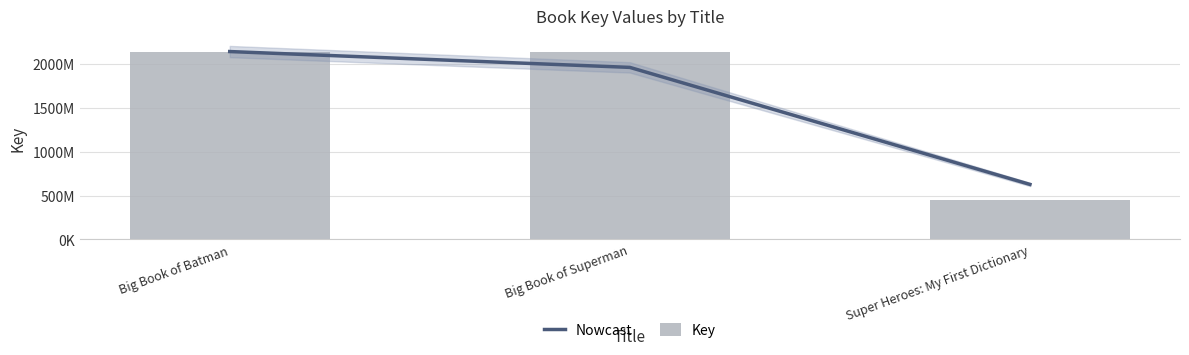

Reading left to right, transcribe all the data shown in this chart.

Nowcast: 2141797553.0	1961244922.5	627579590.5
Key: 2142245110.0	2142244998.0	446131958.0